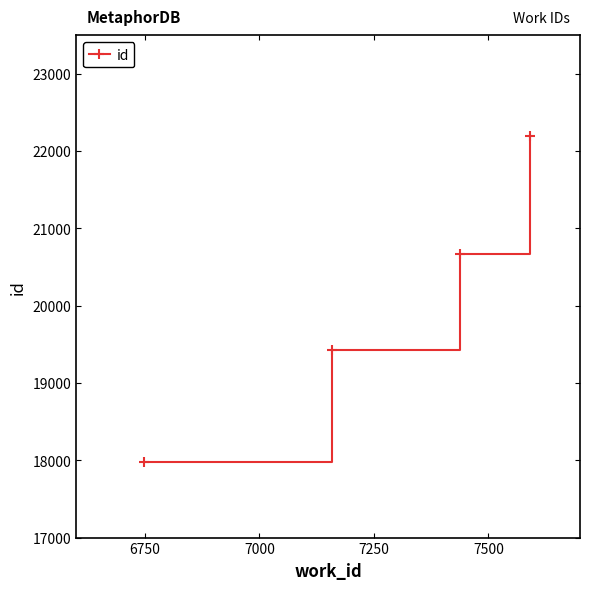

What is the value of the 4th point from the left?

22193